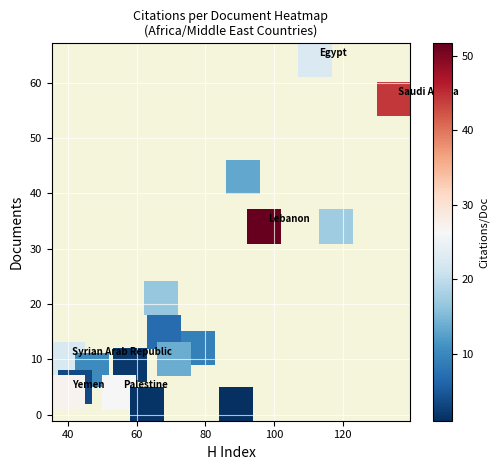

How many points are shown in the scatter plot?

17